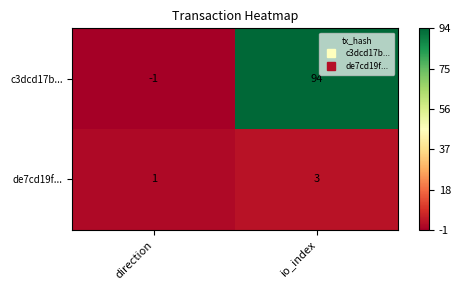

Which label corresponds to the smallest value in the chart?

direction